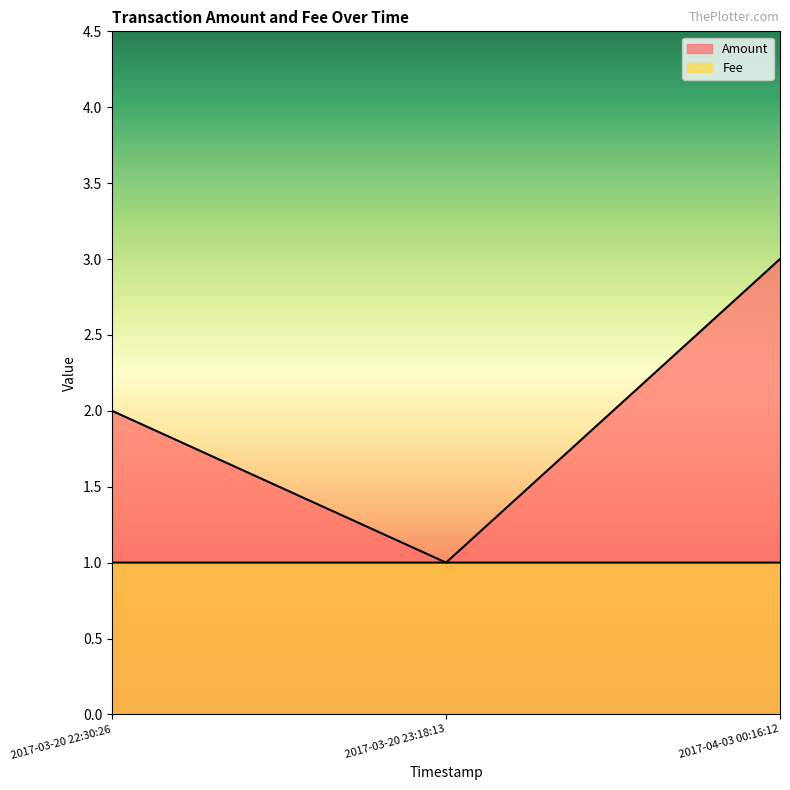

What position from the left is 2017-04-03 00:16:12?

3